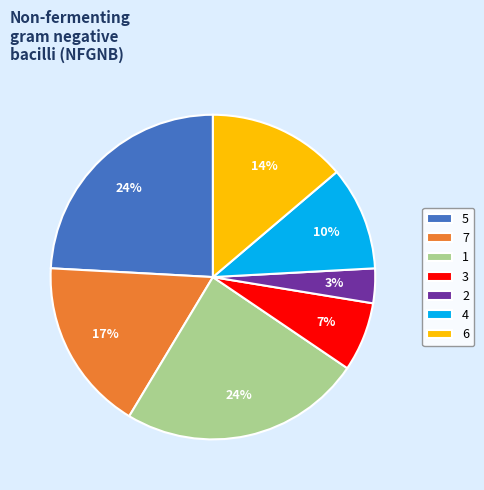

Does 1 represent more than half of the total?

No